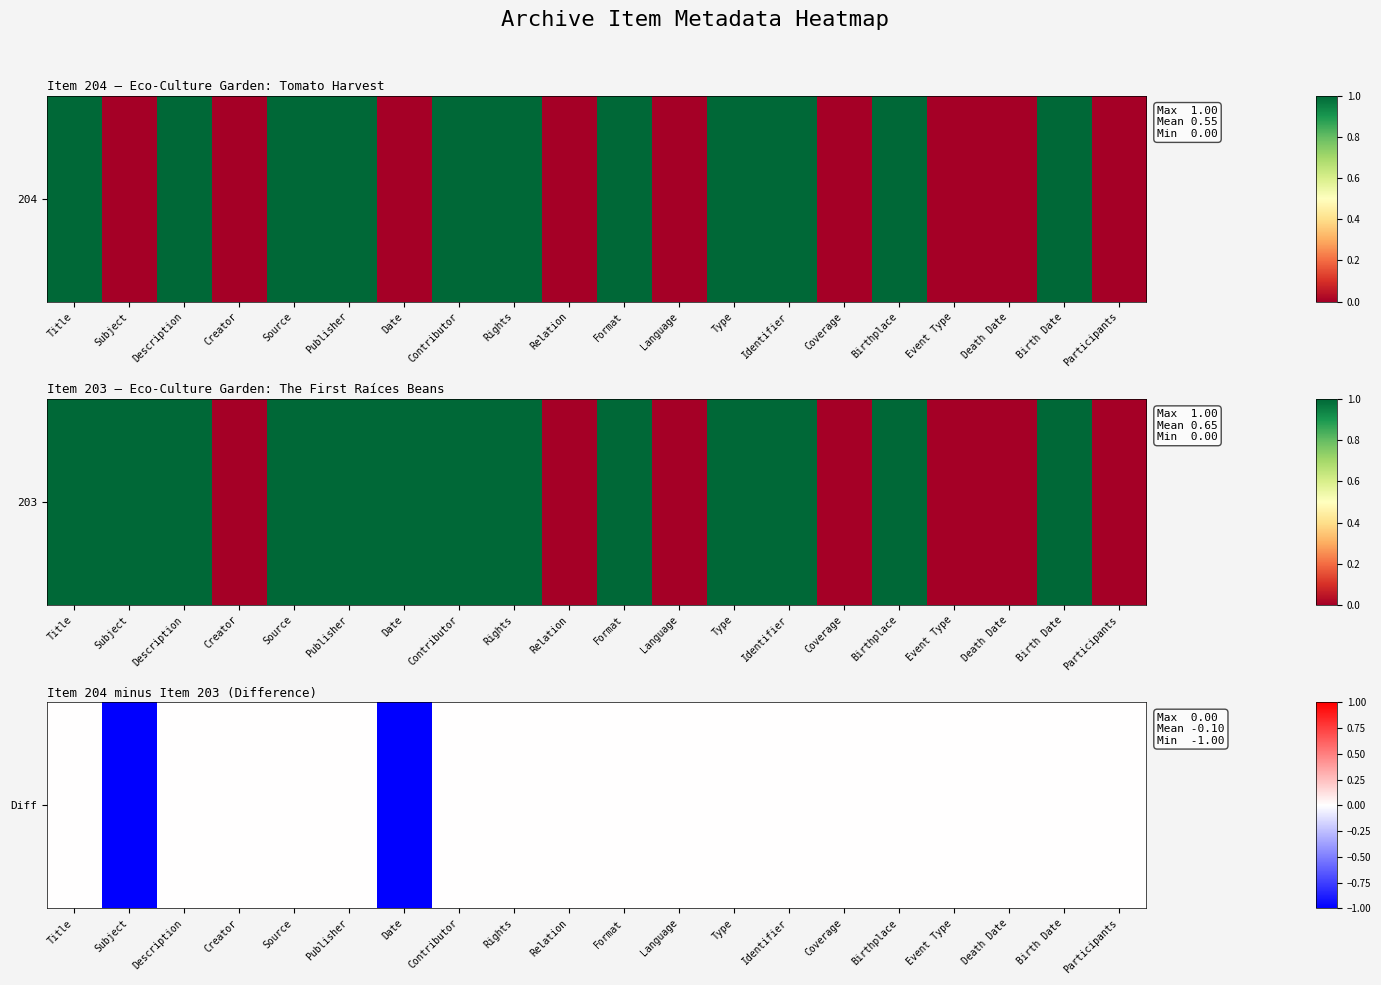

The chart shows a value of -1 at Birthplace. True or false?

False